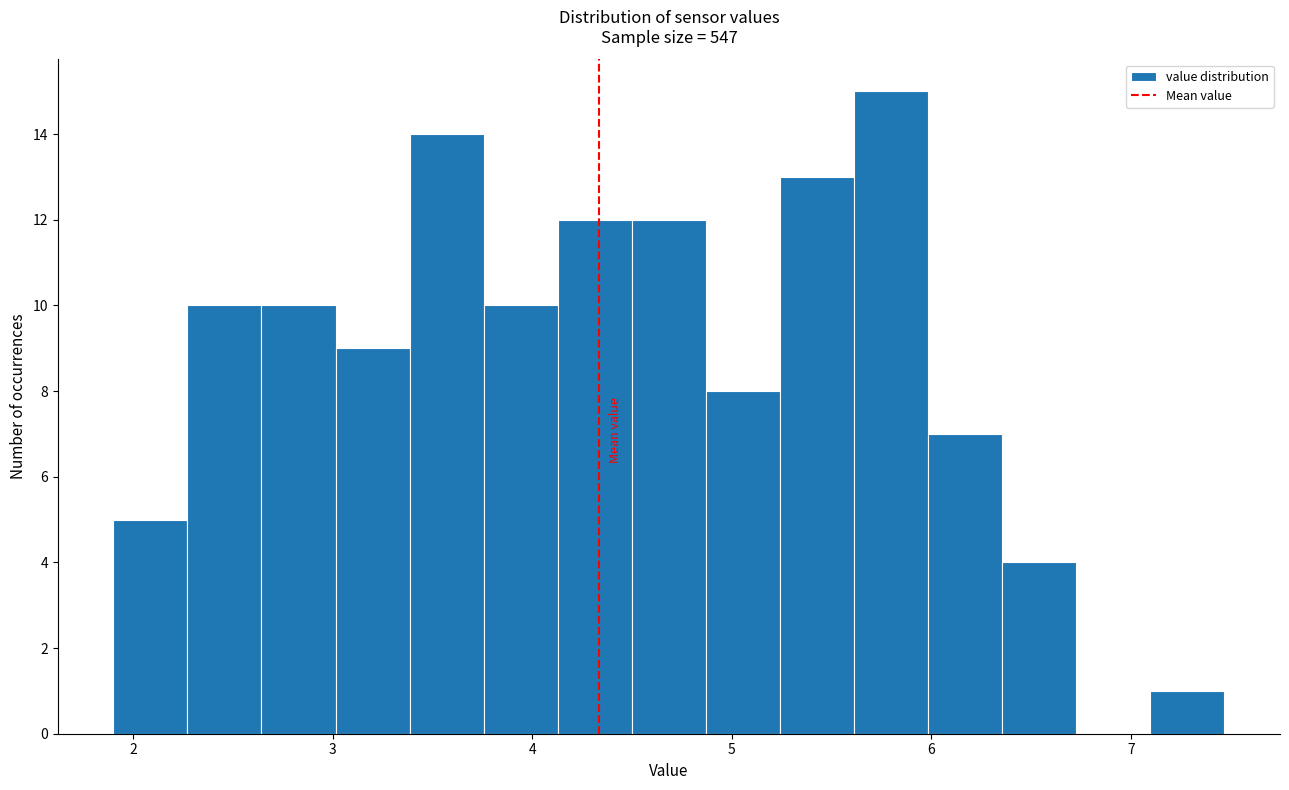

Around what value on the x-axis is the tallest bar? Give the approximate position of its centre, as read against the axis.

5.8